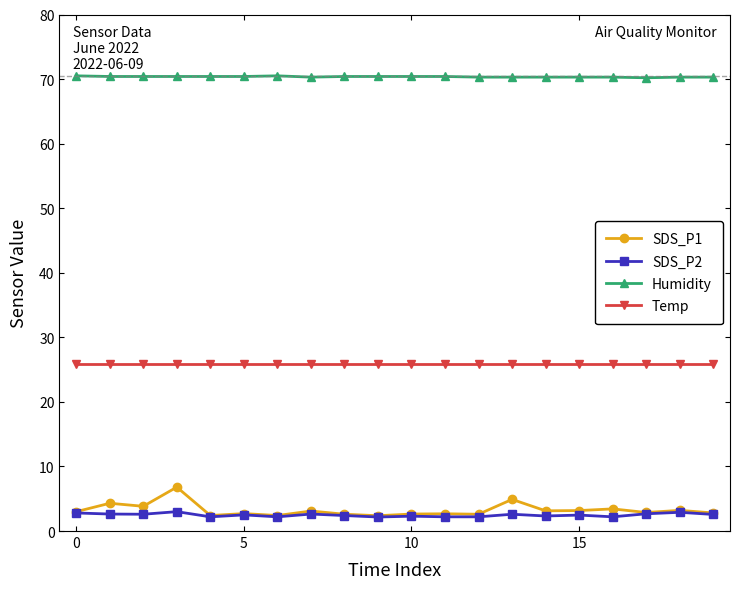

True or false: Humidity and SDS_P1 intersect in this chart.

False